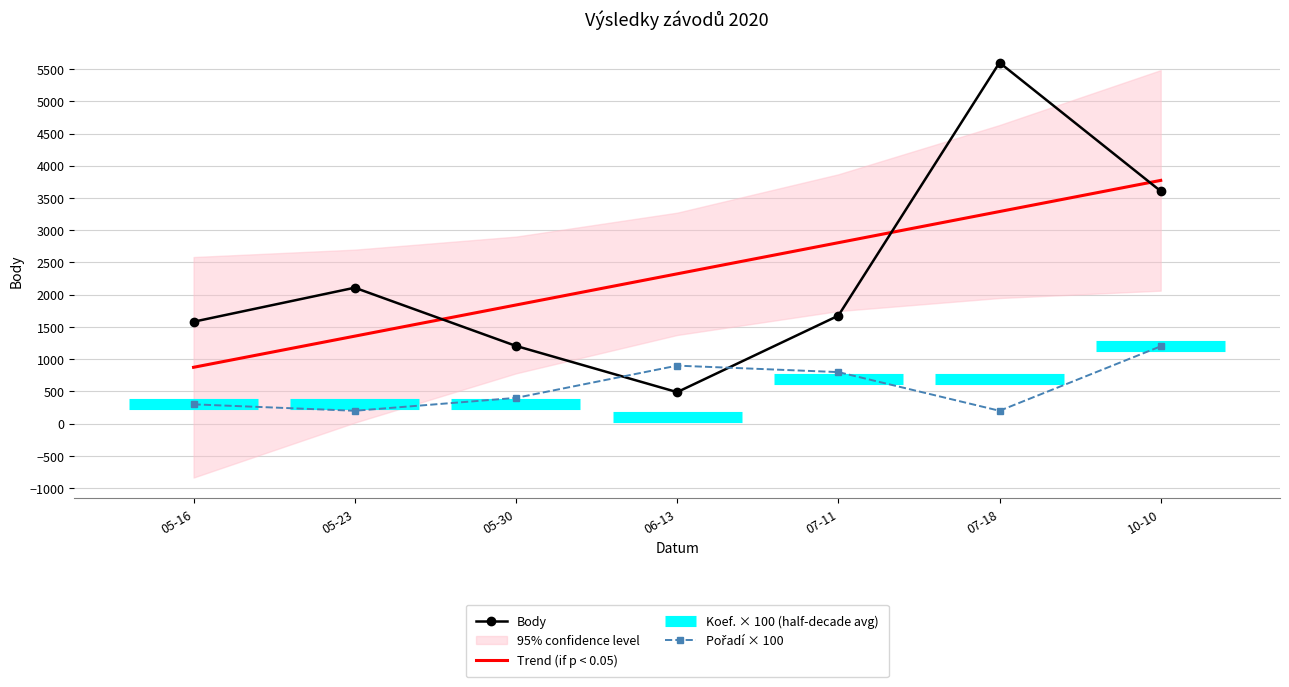

Which category has the lowest value in the Body series?

06-13